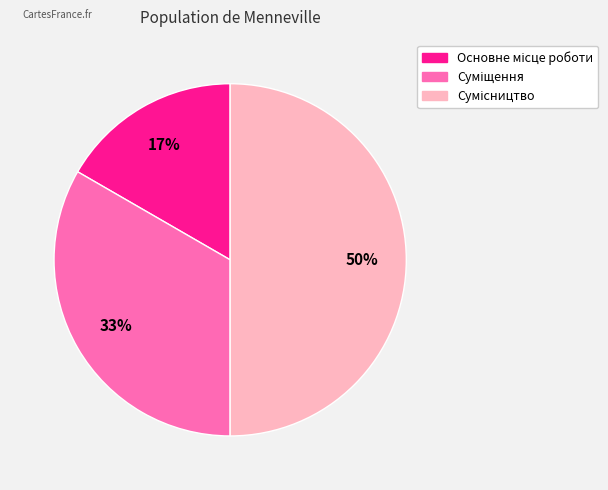

To the nearest percent, what is the difference between the largest and smallest slice percentages?

33%